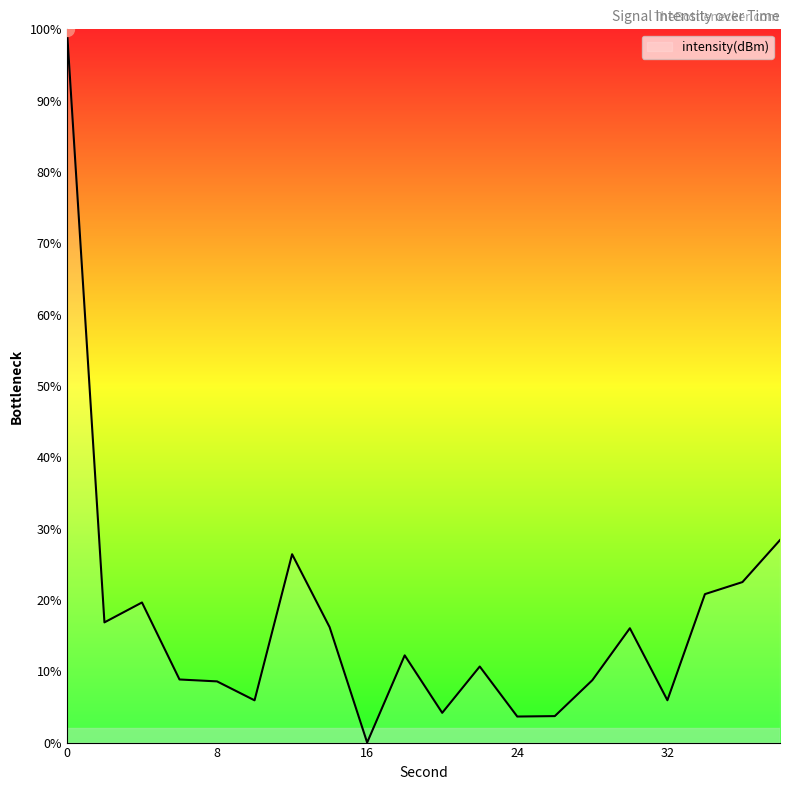

What is the greatest value displayed?

100.0